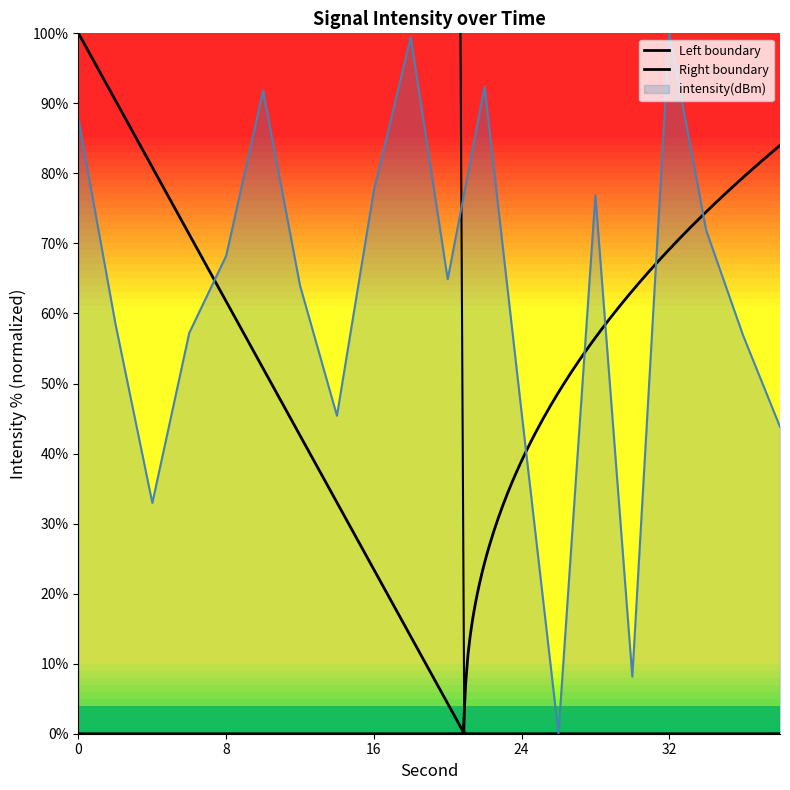

List the labels in order of value, smallest first.

26, 30, 4, 38, 14, 24, 36, 6, 2, 12, 20, 8, 34, 28, 16, 0, 10, 22, 18, 32